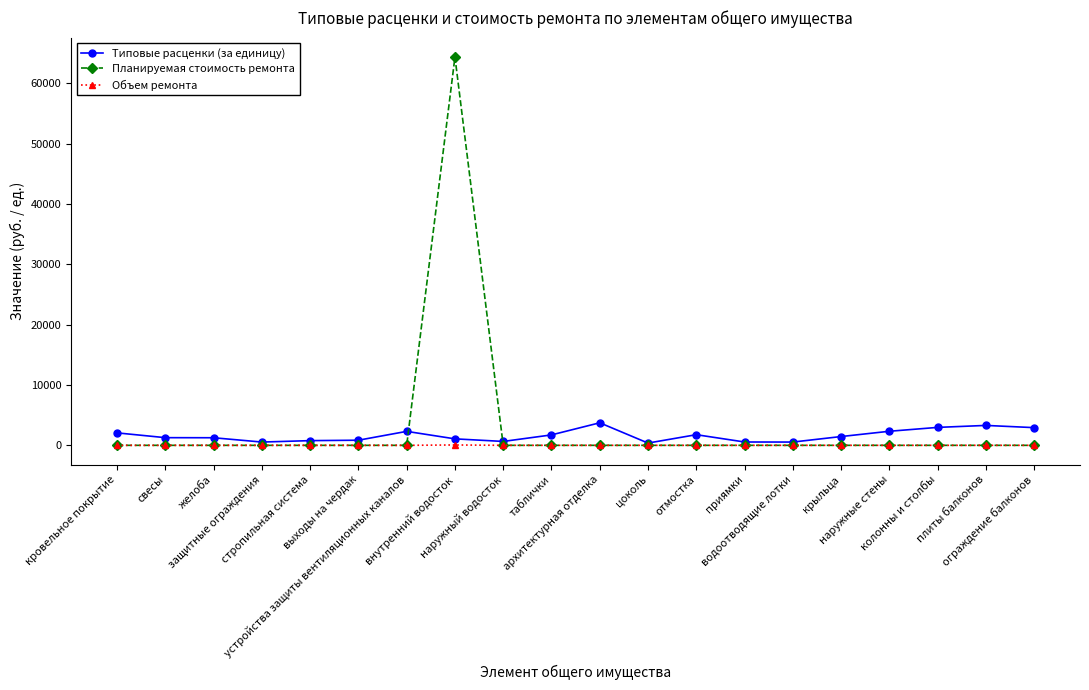

What is the average value of the Типовые расценки (за единицу) series?

1623.6